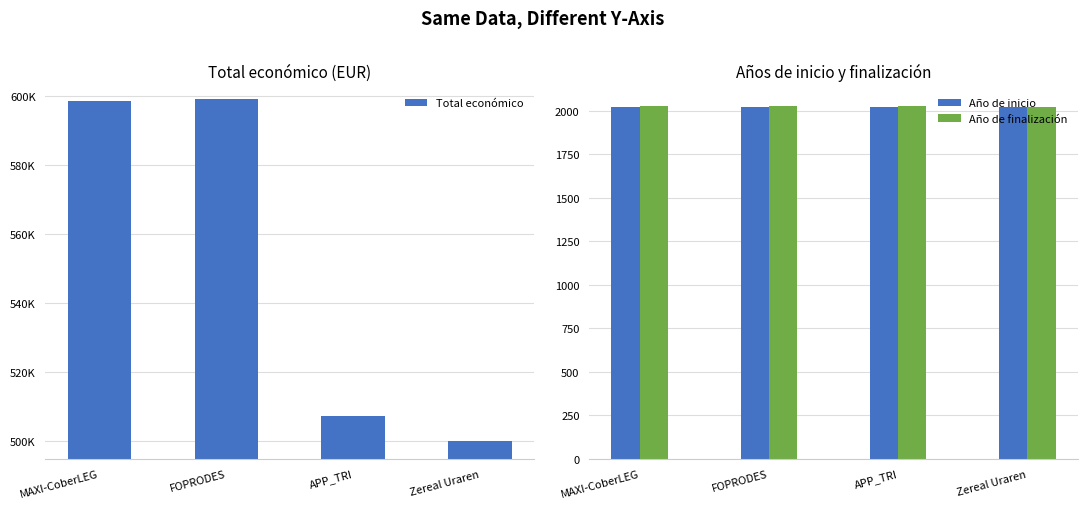

Rank the series by their maximum value, from highest to lowest.

Total económico, Año de finalización, Año de inicio